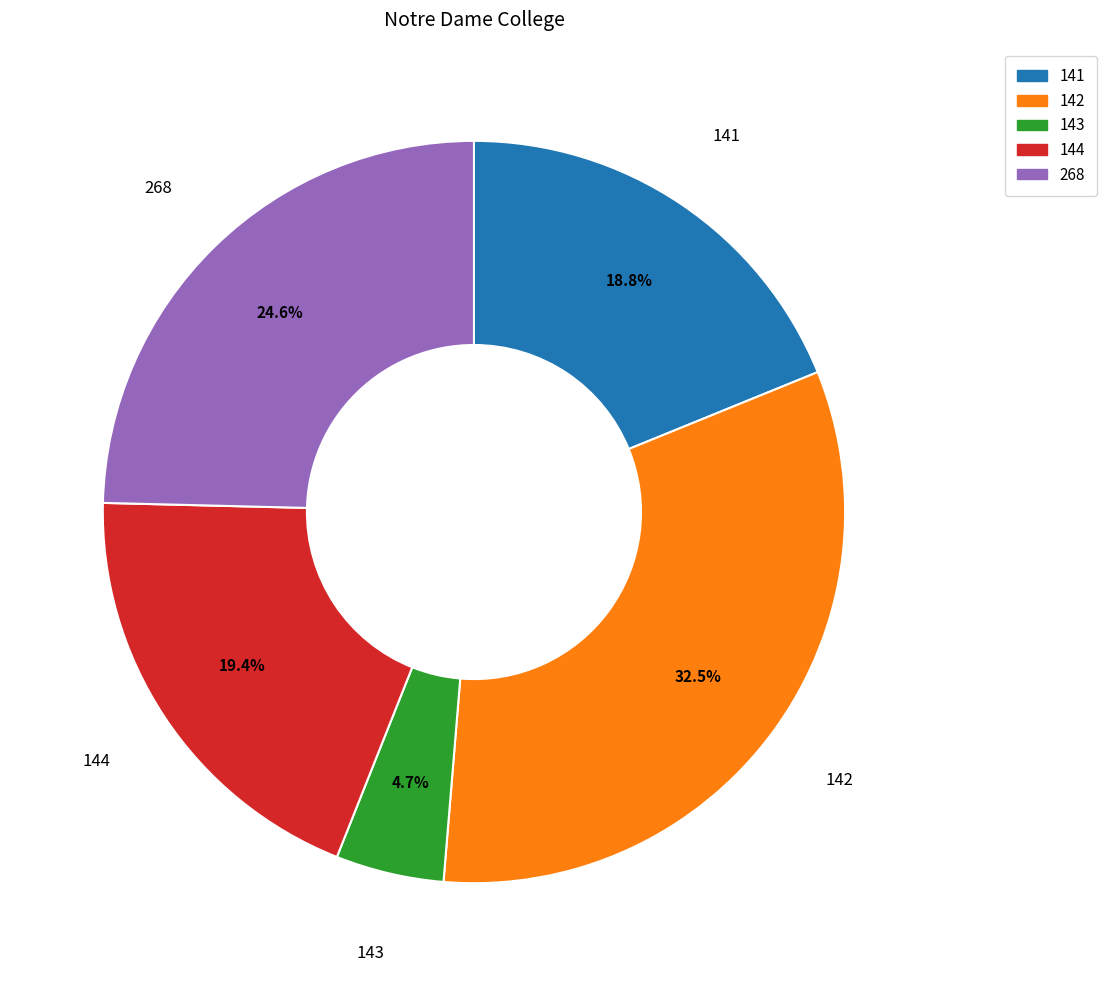

How many segments does this pie chart have?

5